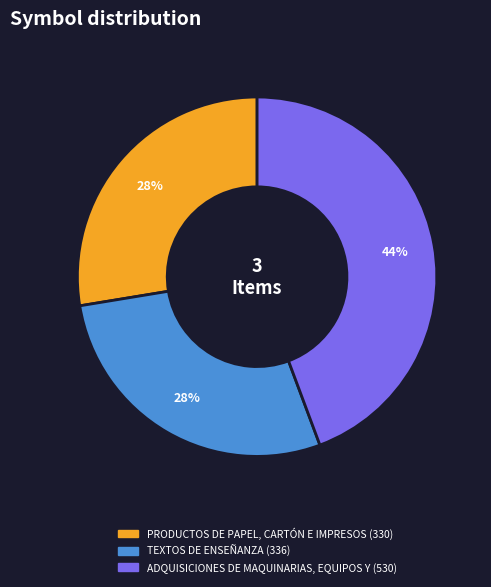

Which has a higher value, PRODUCTOS DE PAPEL, CARTÓN E IMPRESOS or ADQUISICIONES DE MAQUINARIAS, EQUIPOS Y?

ADQUISICIONES DE MAQUINARIAS, EQUIPOS Y